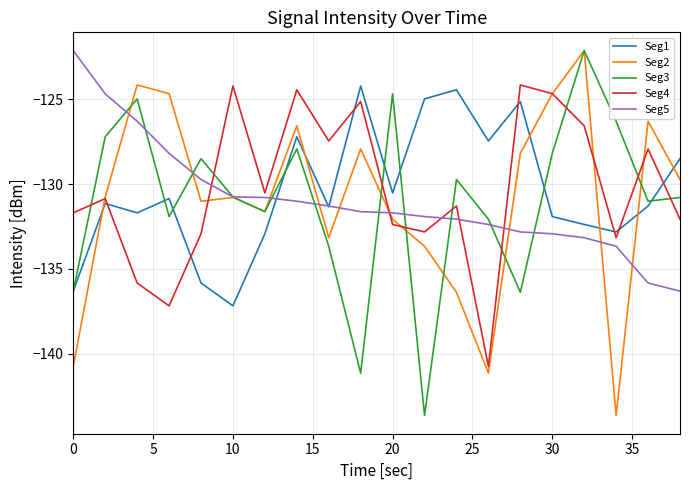

How many times do Seg2 and Seg1 cross each other?

6